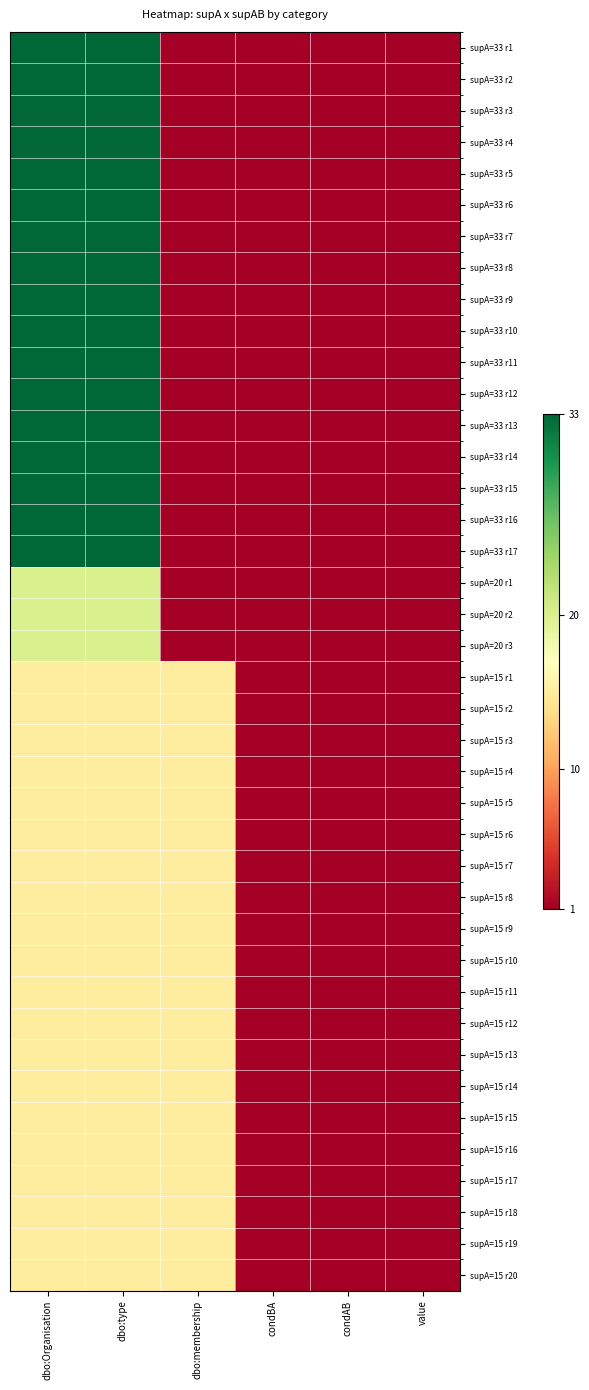

How many categories are shown in the chart?

6